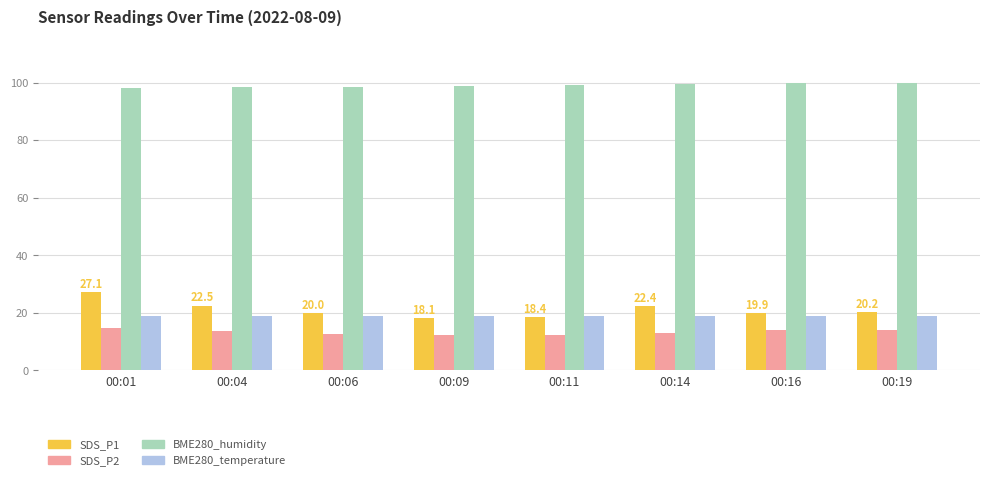

What is the minimum value shown in the chart?

12.2